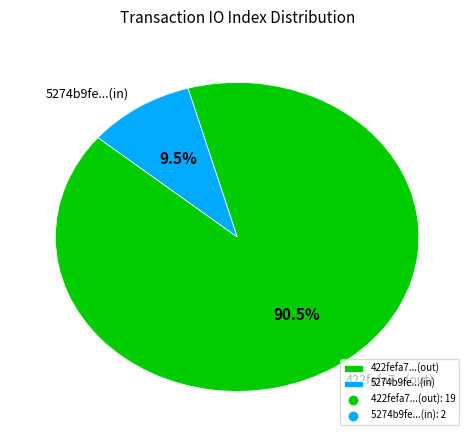

Which has a higher value, 422fefa7...(out) or 5274b9fe...(in)?

422fefa7...(out)